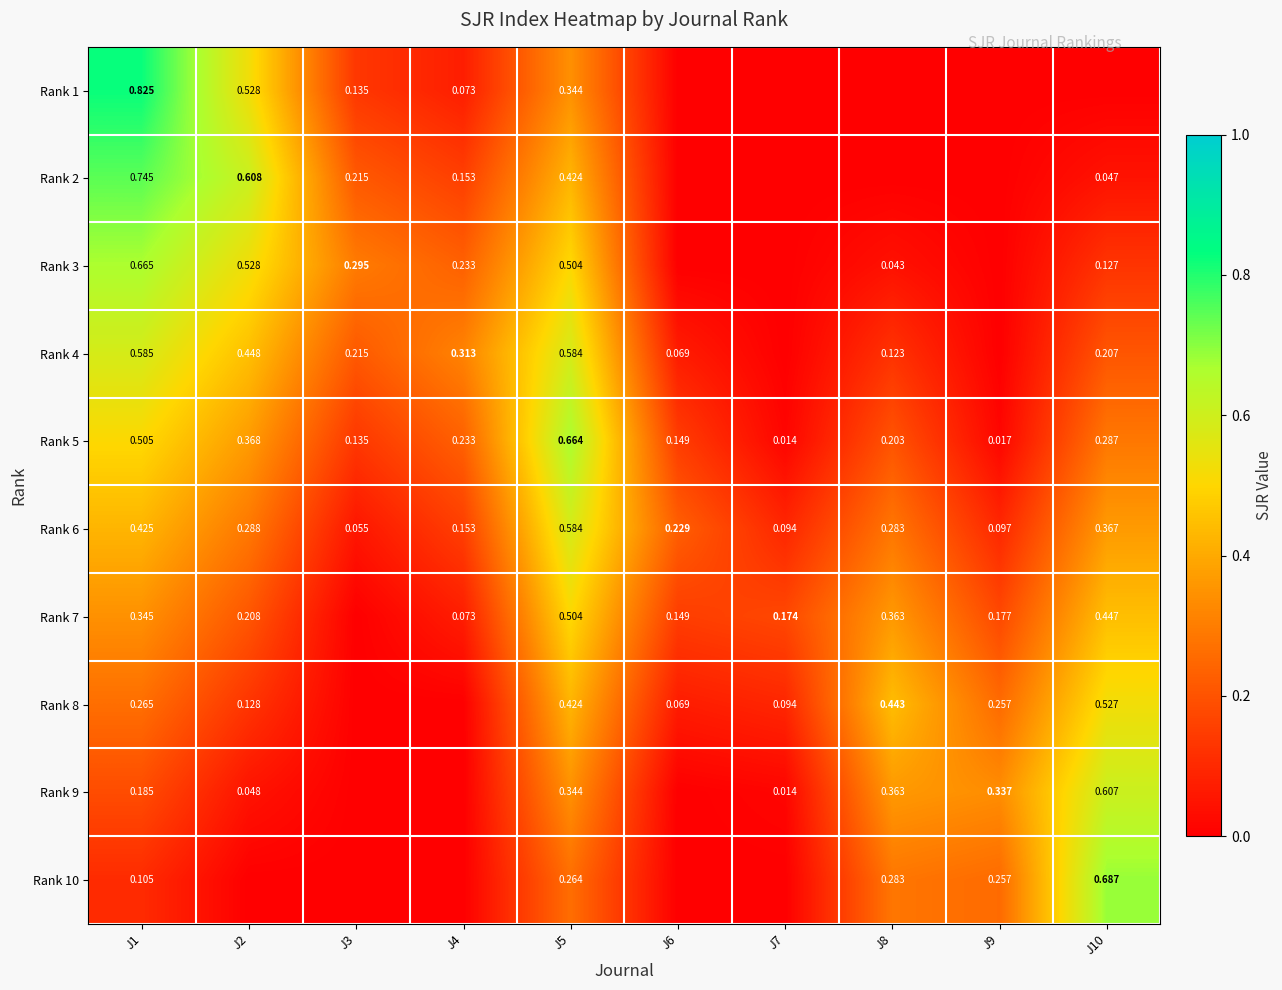

How many Rank 6 values are between 0 and 1?

10